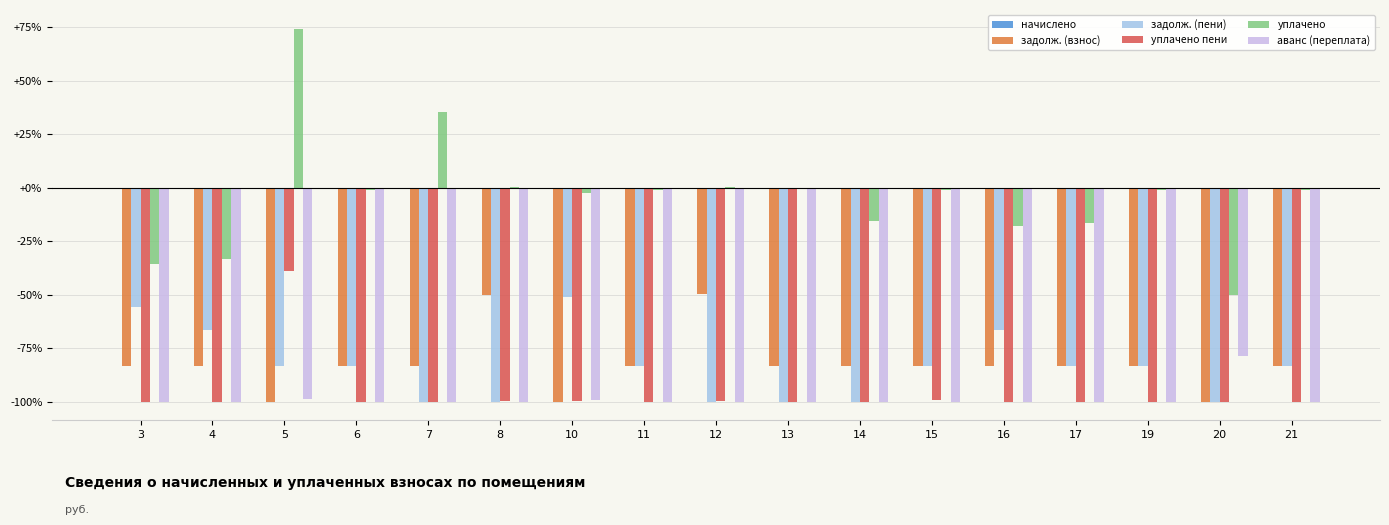

Which series has the largest range (max minus min)?

уплачено